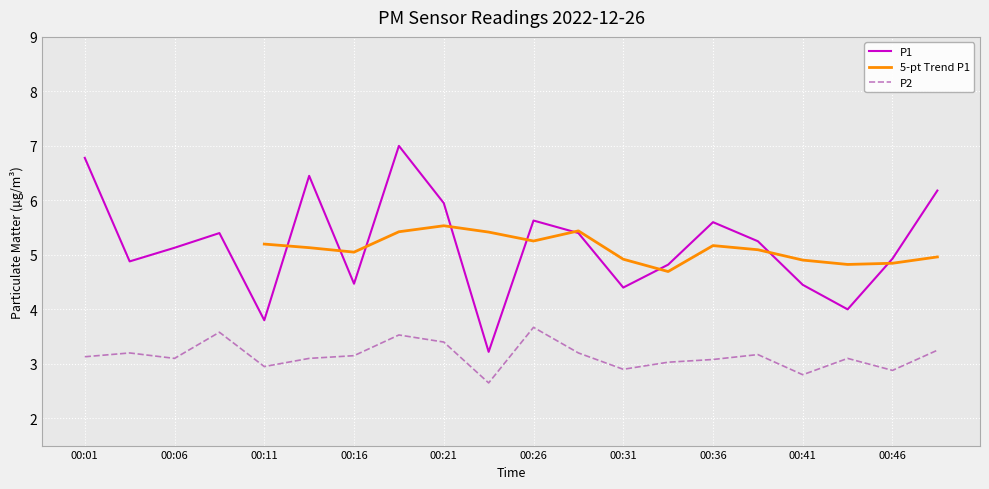

True or false: P1 has more than 1 points higher than both neighbors.

True